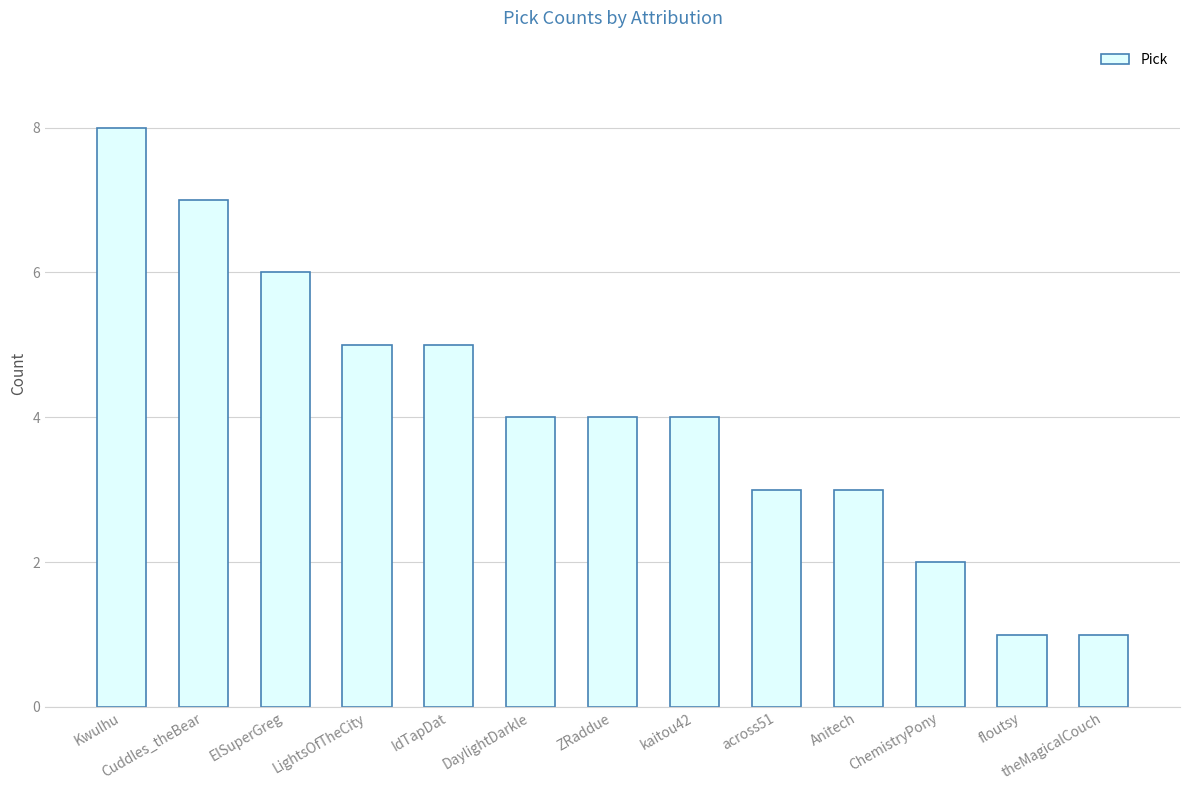

What is the sum of all values?

53